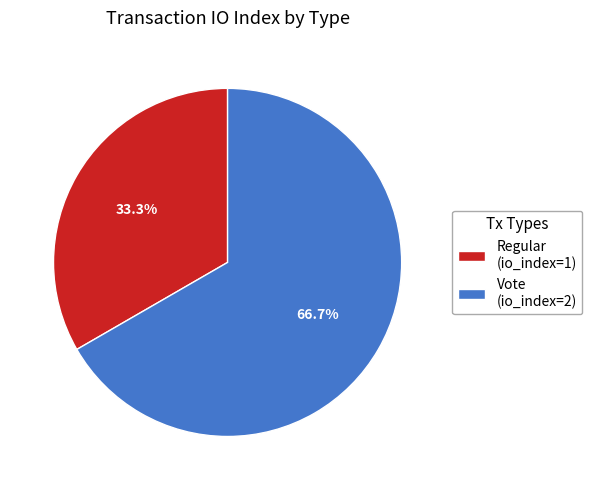

Which category has the biggest portion of the pie?

Vote